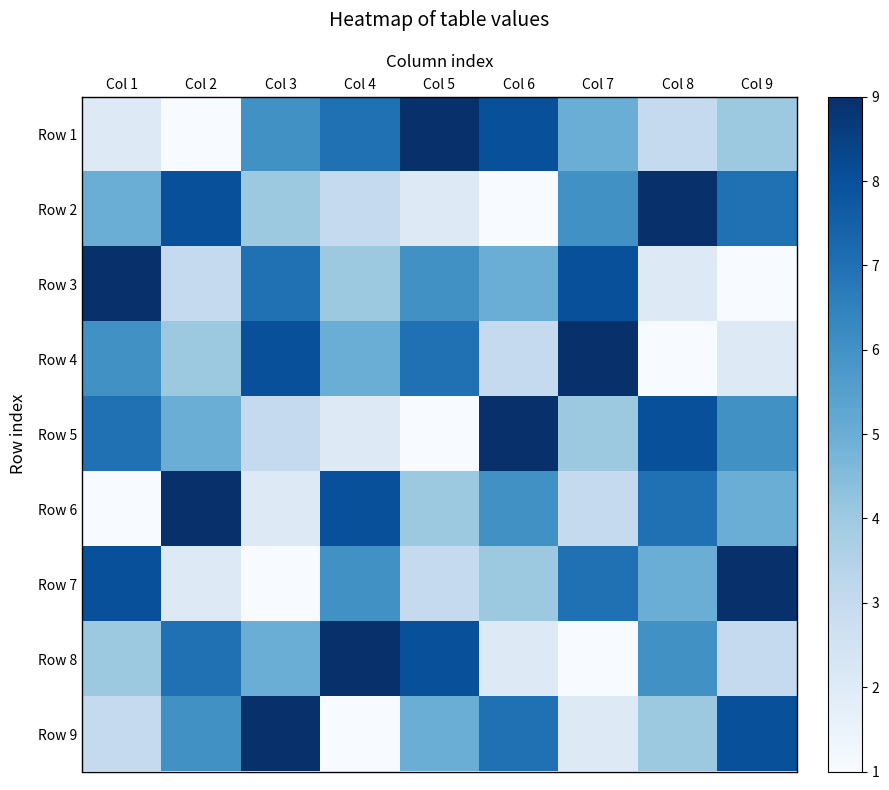

At which category is the sum across all series the highest?

Col 1